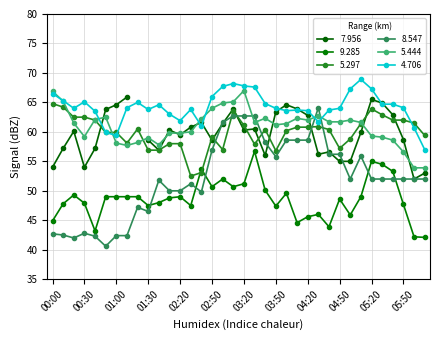

True or false: 4.706 and 9.285 intersect in this chart.

False